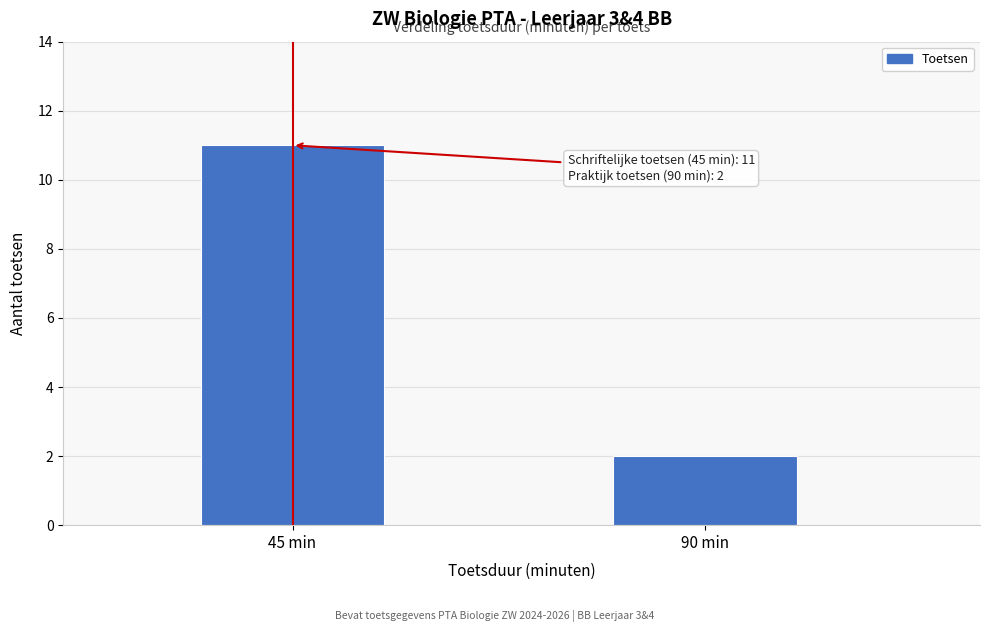

Reading right to left, list all the values displayed in this chart.

2	11